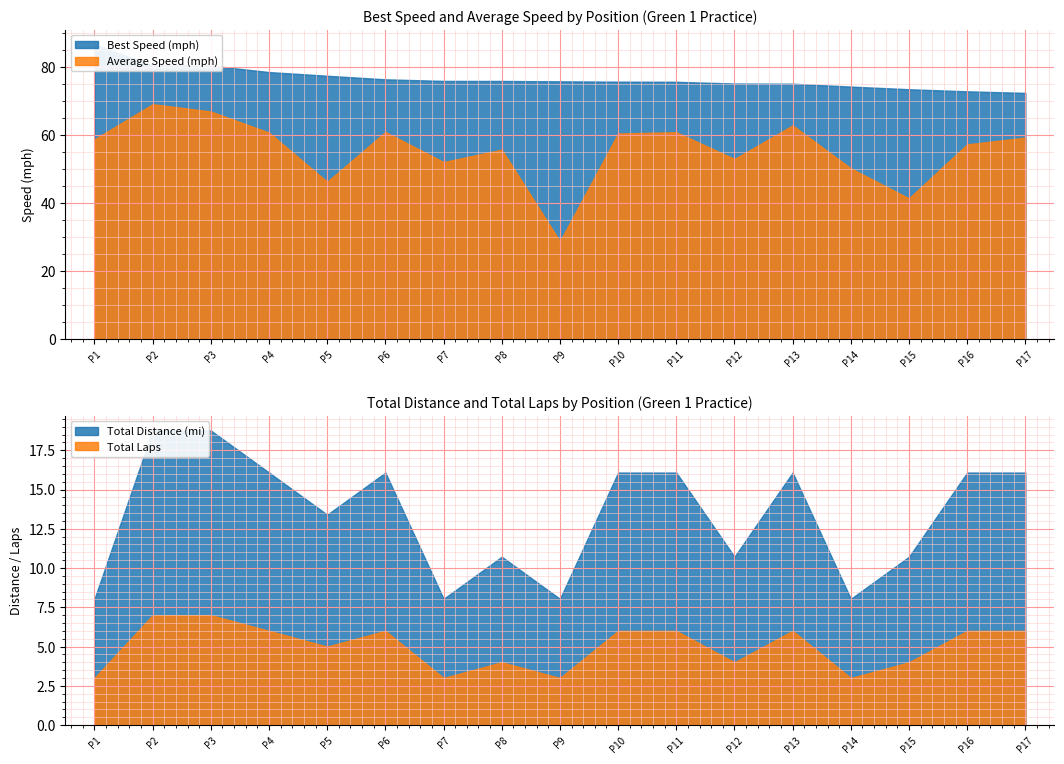

The value of Total Time at 9 is 479.2. True or false?

False